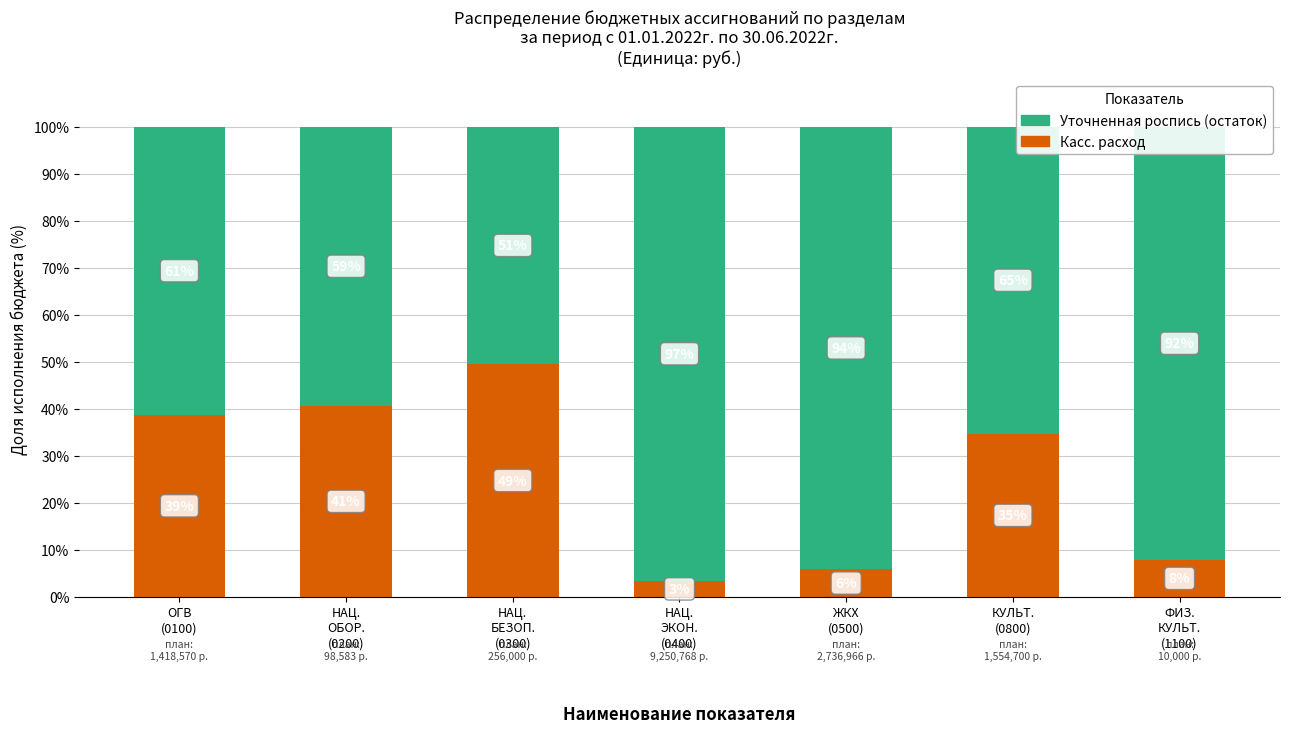

What are all the series names shown in the legend?

Уточненная роспись (остаток), Касс. расход